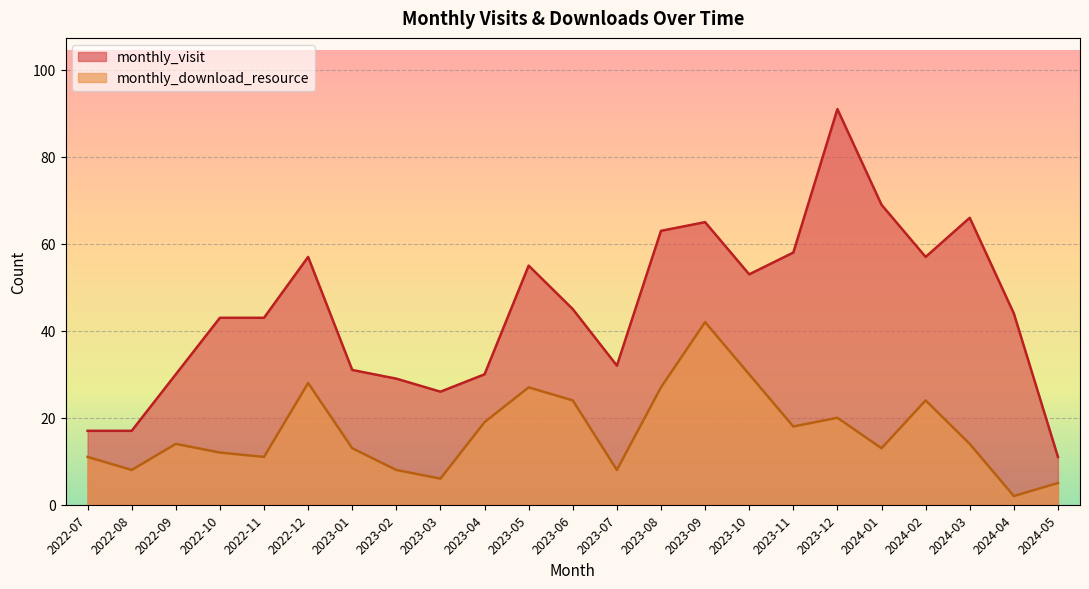

At which category is the sum across all series the highest?

2023-12